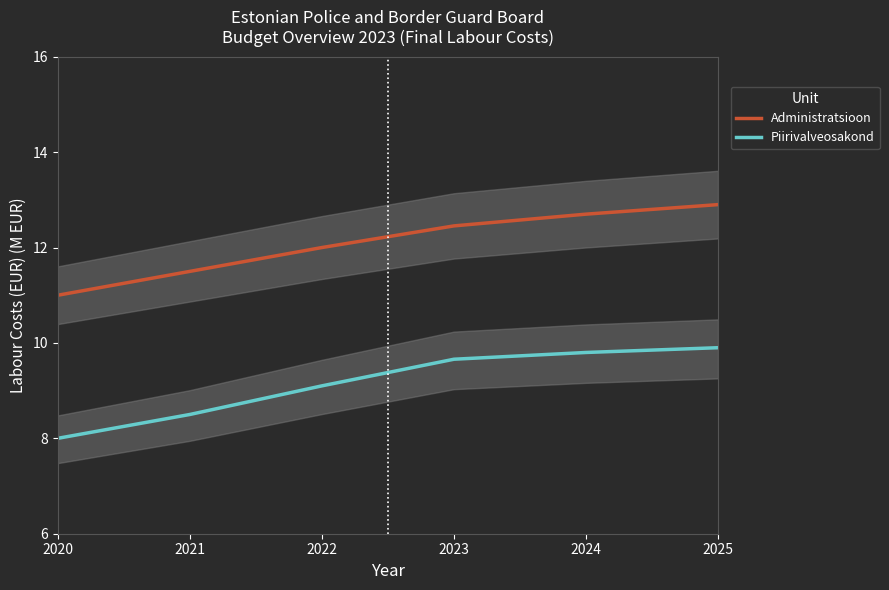

Does the chart have visible grid lines?

No